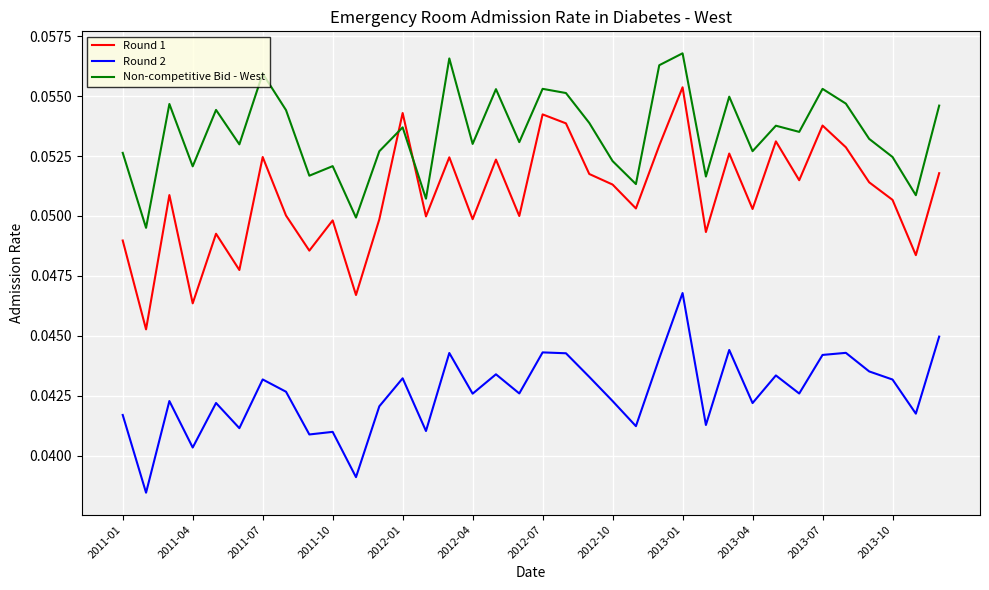

True or false: Round 2 and Non-competitive Bid - West intersect in this chart.

False